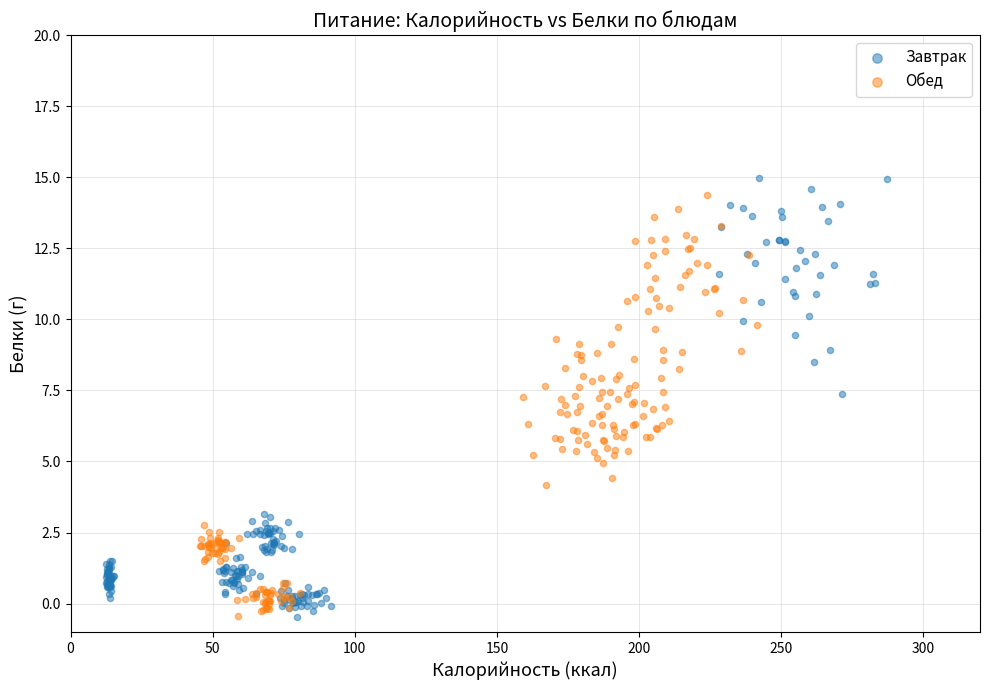

What are all the series names shown in the legend?

Завтрак, Обед